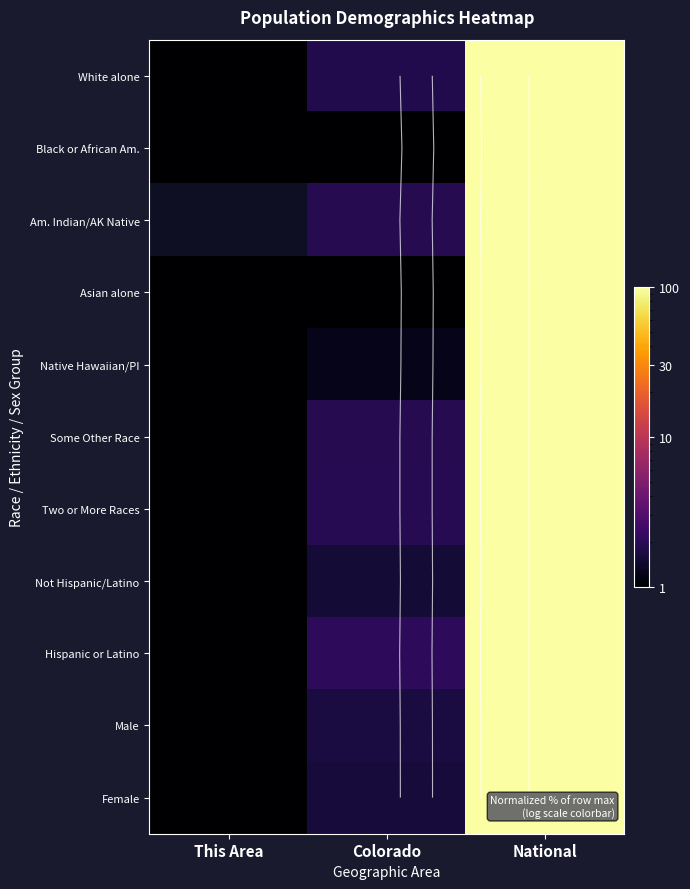

Rank the series by their maximum value, from highest to lowest.

White alone, Black or African Am., Am. Indian/AK Native, Asian alone, Native Hawaiian/PI, Some Other Race, Two or More Races, Not Hispanic/Latino, Hispanic or Latino, Male, Female